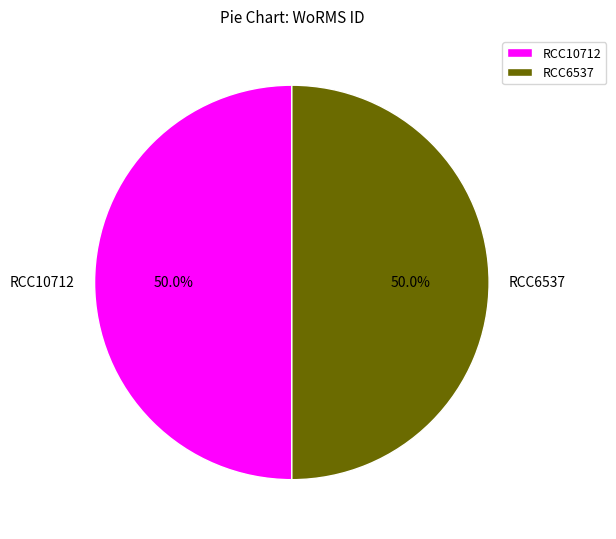

What is the ratio of the value at RCC6537 to the value at RCC10712?

1.0